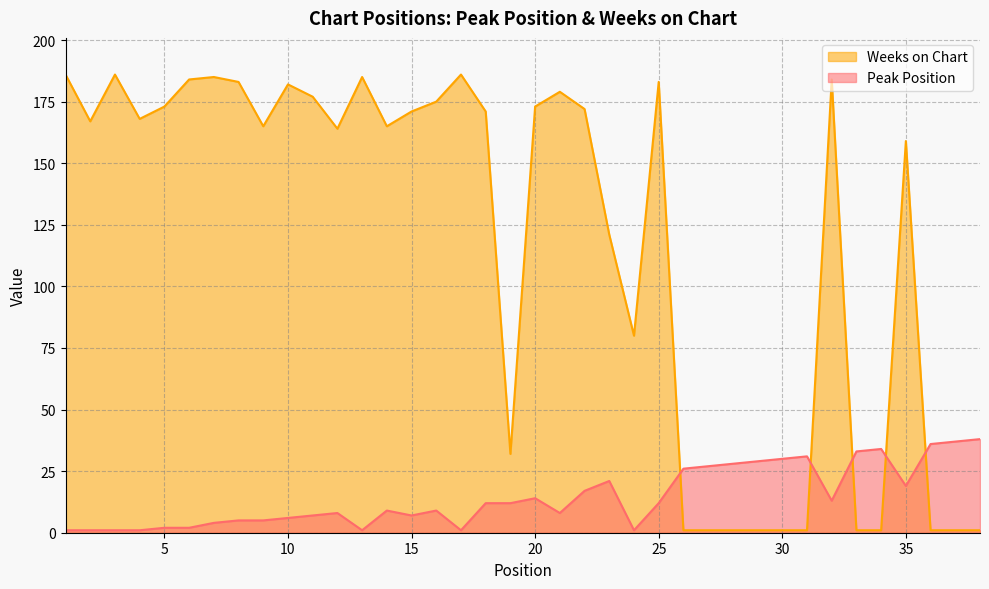

What is the difference between the maximum and minimum values in the Weeks on Chart series?

185